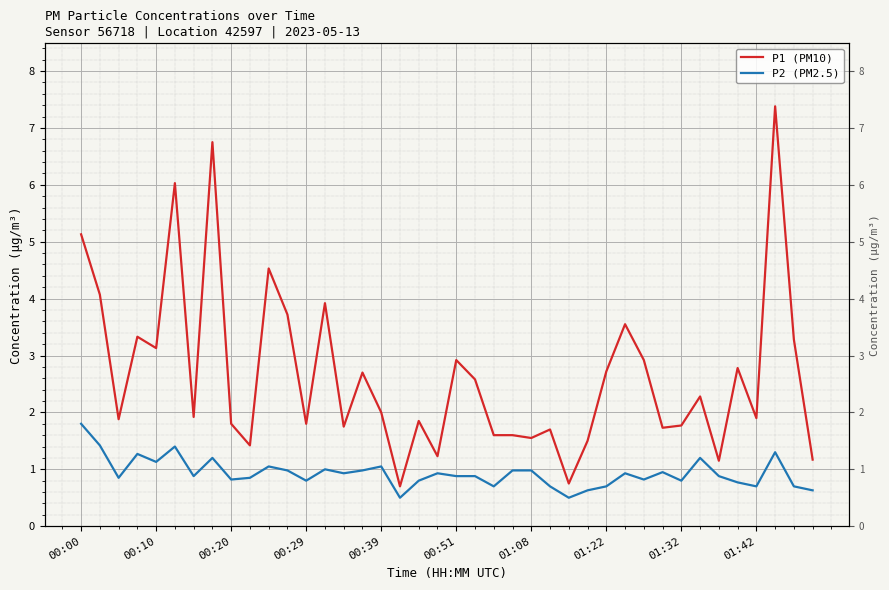

True or false: P2 (PM2.5) and P1 (PM10) cross at least once.

False